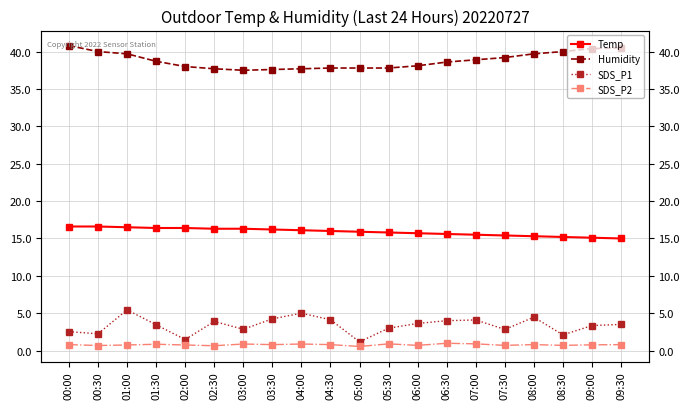

What is the average value of the SDS_P1 series?

3.4